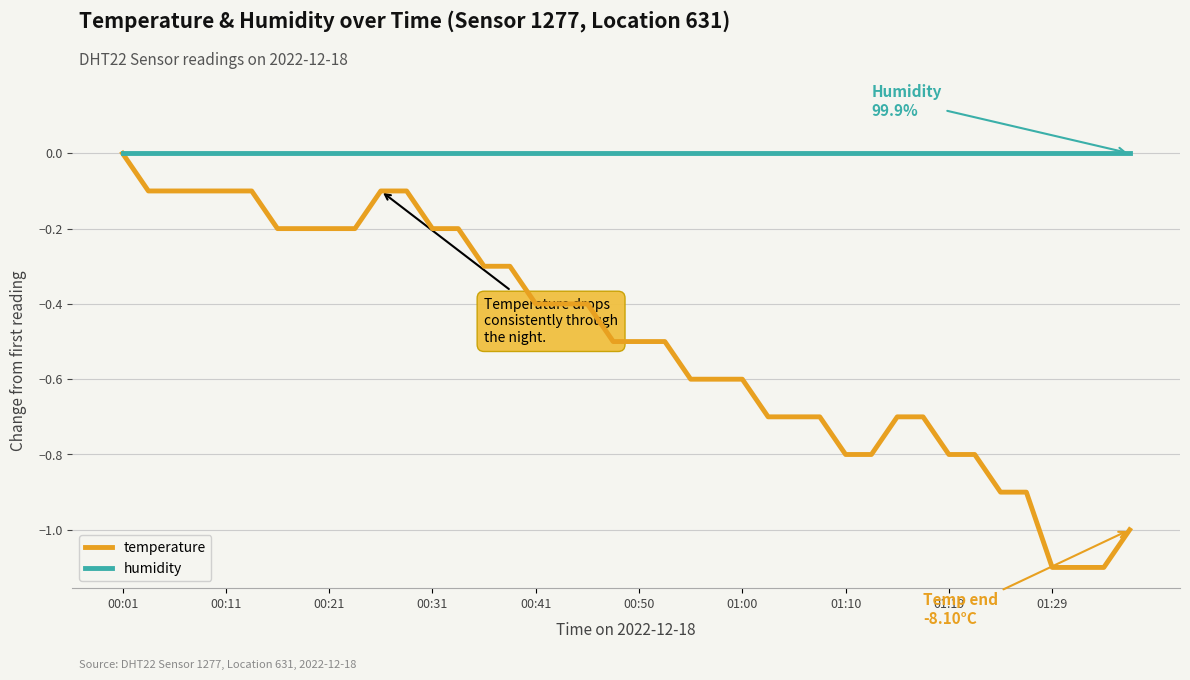

Reading left to right, extract all data points from this chart.

temperature: 0.0	-0.1	-0.1	-0.1	-0.1	-0.1	-0.2	-0.2	-0.2	-0.2	-0.1	-0.1	-0.2	-0.2	-0.3	-0.3	-0.4	-0.4	-0.4	-0.5	-0.5	-0.5	-0.6	-0.6	-0.6	-0.7	-0.7	-0.7	-0.8	-0.8	-0.7	-0.7	-0.8	-0.8	-0.9	-0.9	-1.1	-1.1	-1.1	-1.0
humidity: 0.0	0.0	0.0	0.0	0.0	0.0	0.0	0.0	0.0	0.0	0.0	0.0	0.0	0.0	0.0	0.0	0.0	0.0	0.0	0.0	0.0	0.0	0.0	0.0	0.0	0.0	0.0	0.0	0.0	0.0	0.0	0.0	0.0	0.0	0.0	0.0	0.0	0.0	0.0	0.0